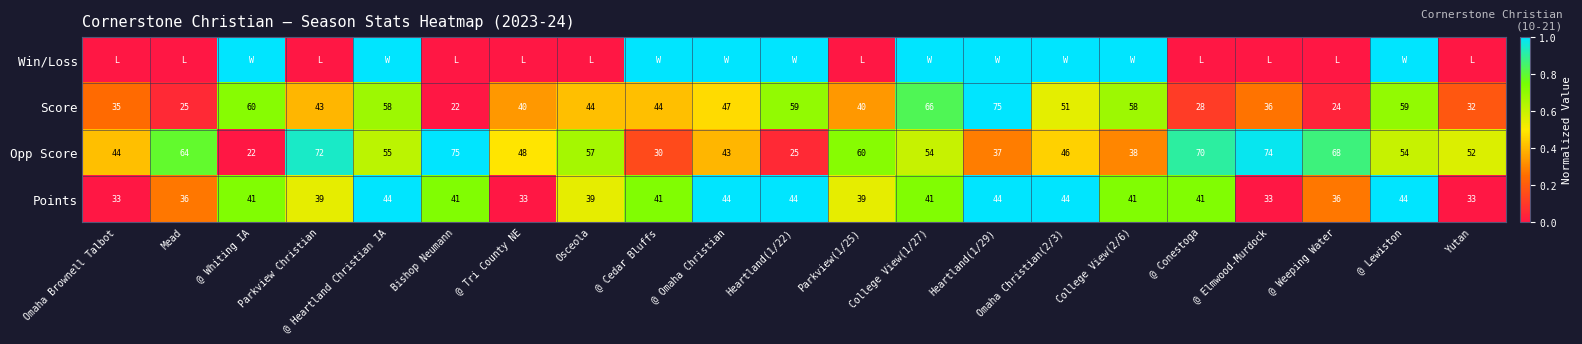

Between Parkview Christian and @ Whiting IA, which is larger?

@ Whiting IA